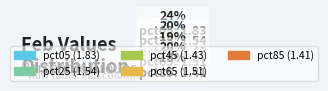

What percentage do pct85 and pct55 together represent?

18.9%